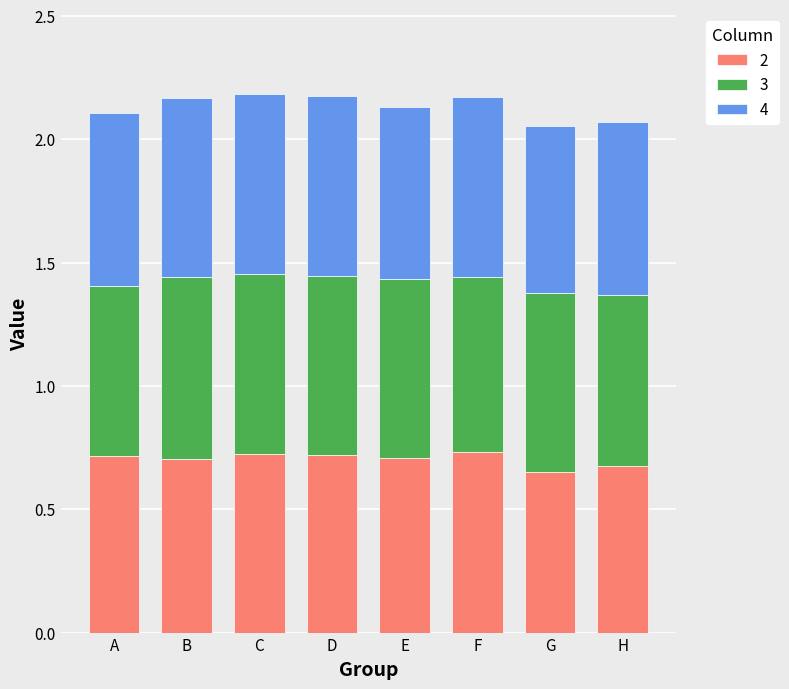

What is the total value across all series at F?

2.2